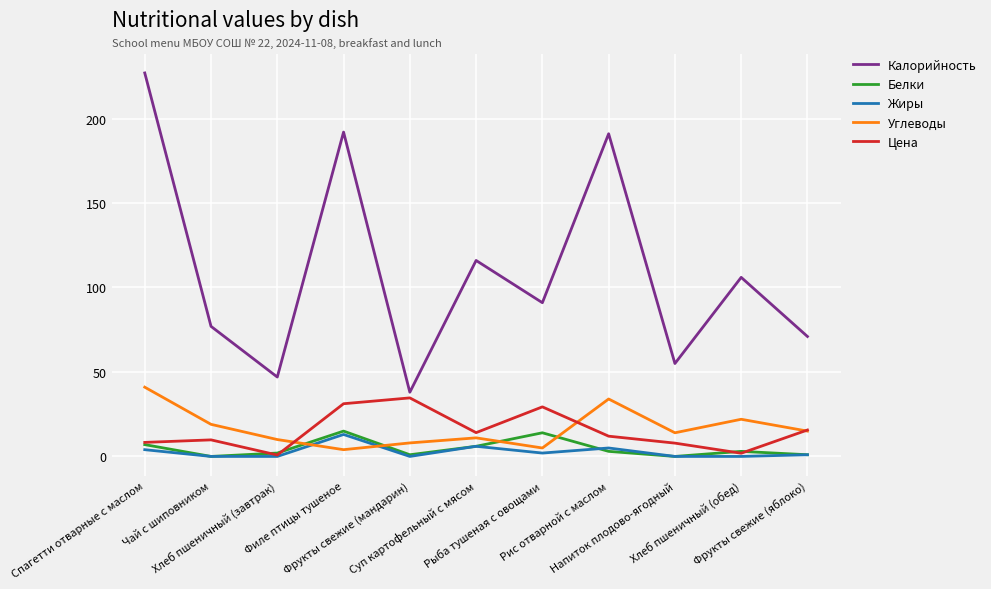

What is the total value across all series at Напиток плодово-ягодный?

76.9